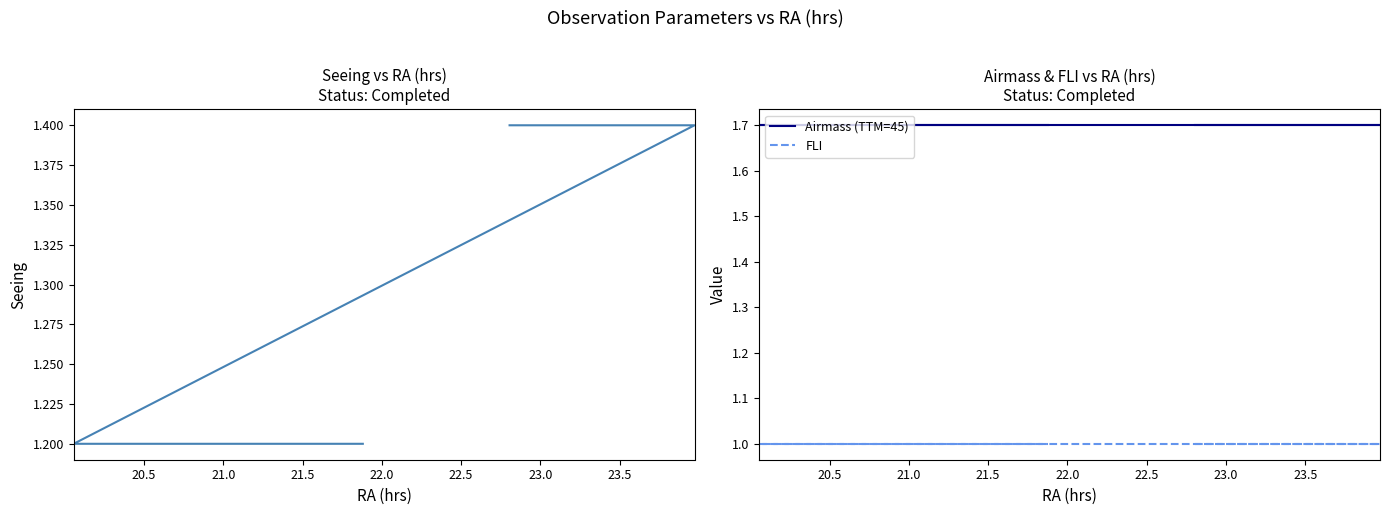

Is this an area chart (filled region under the line)?

No